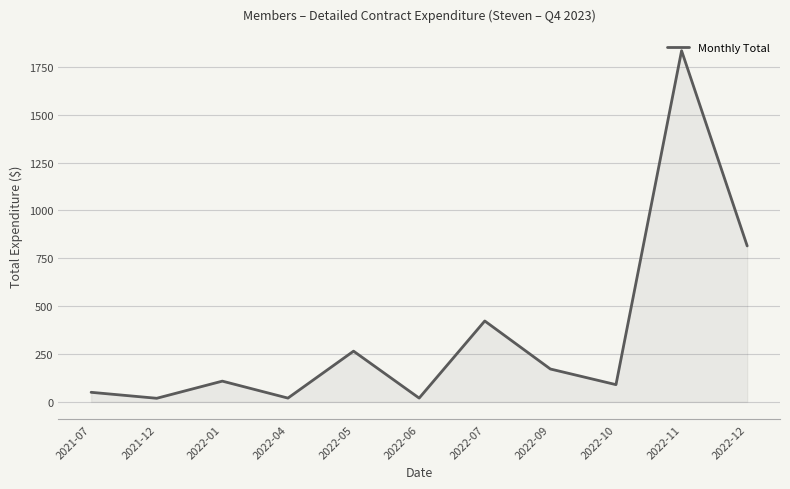

True or false: the data shows 108.4 at 2022-01.

True